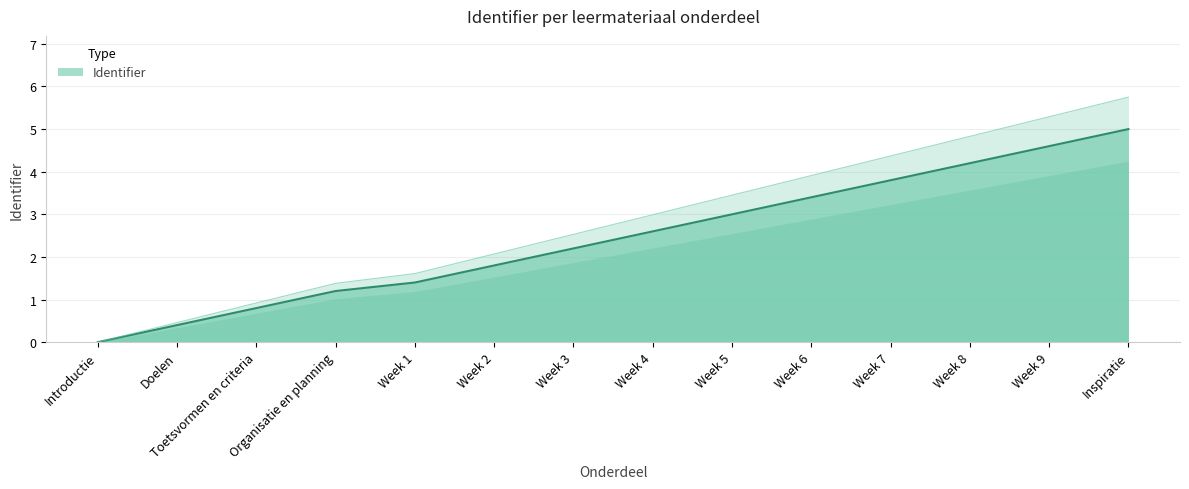

What is the label of the 9th point from the left?

Week 5